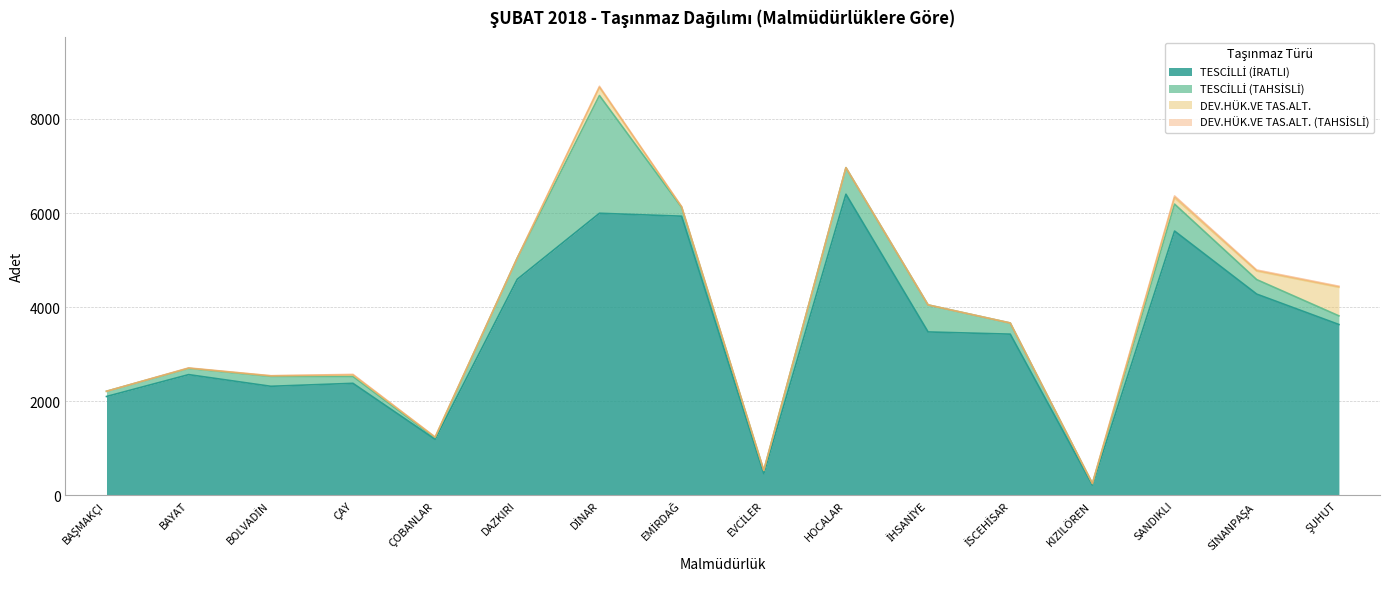

Rank the categories by DEV.HÜK.VE TAS.ALT. value from lowest to highest.

BAŞMAKÇI, DAZKIRI, HOCALAR, İHSANİYE, İSCEHİSAR, KIZILÖREN, BAYAT, EVCİLER, EMİRDAĞ, BOLVADİN, ÇOBANLAR, ÇAY, SANDIKLI, DİNAR, SİNANPAŞA, ŞUHUT